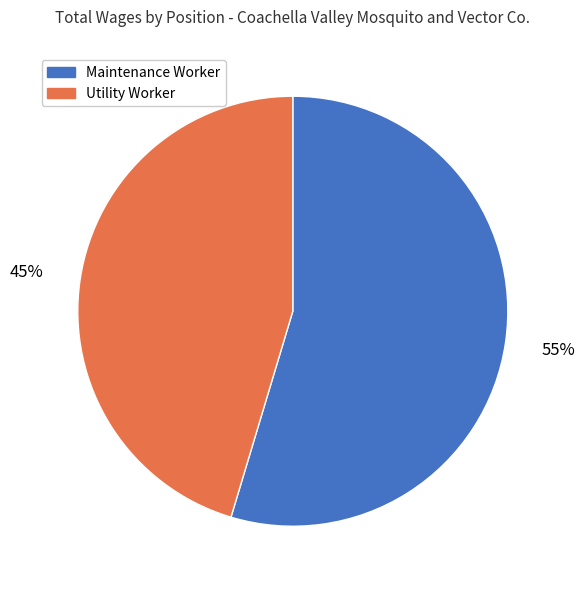

What is the ratio of the value at Maintenance Worker to the value at Utility Worker?

1.2